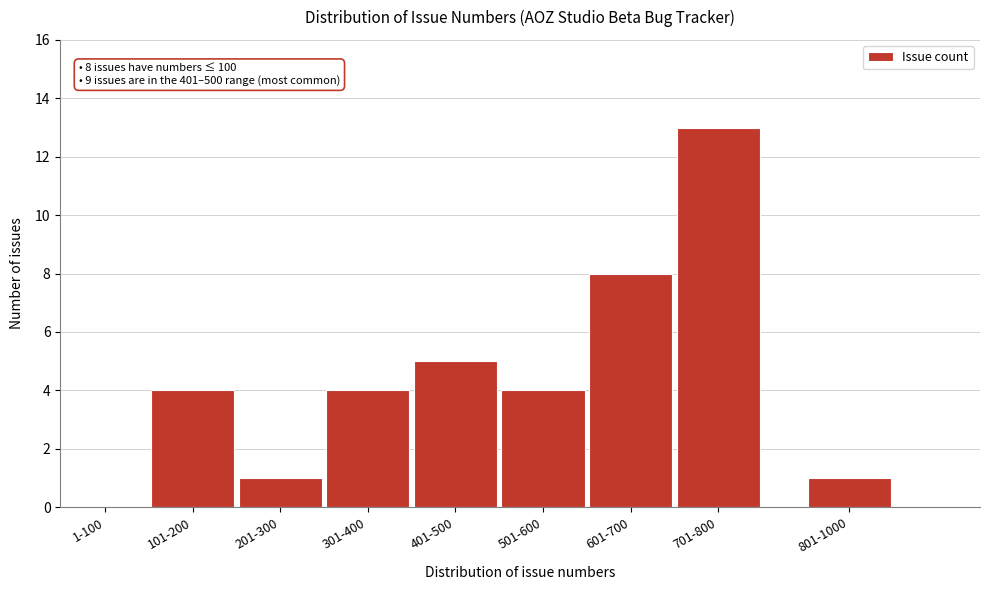

Reading right to left, what are all the values shown in this chart?

801-1000=1	701-800=13	601-700=8	501-600=4	401-500=5	301-400=4	201-300=1	101-200=4	1-100=0